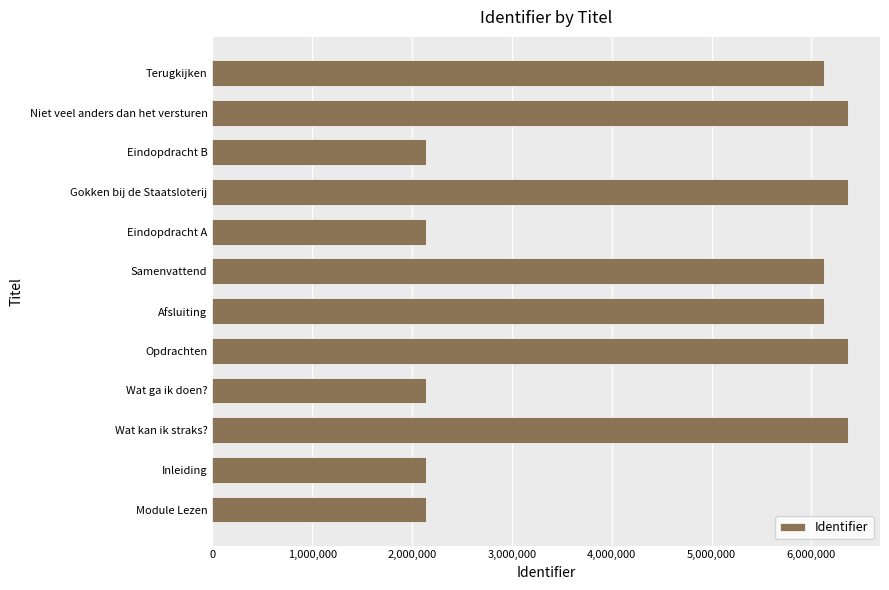

What is the ratio of the value at Gokken bij de Staatsloterij to the value at Inleiding?

3.0